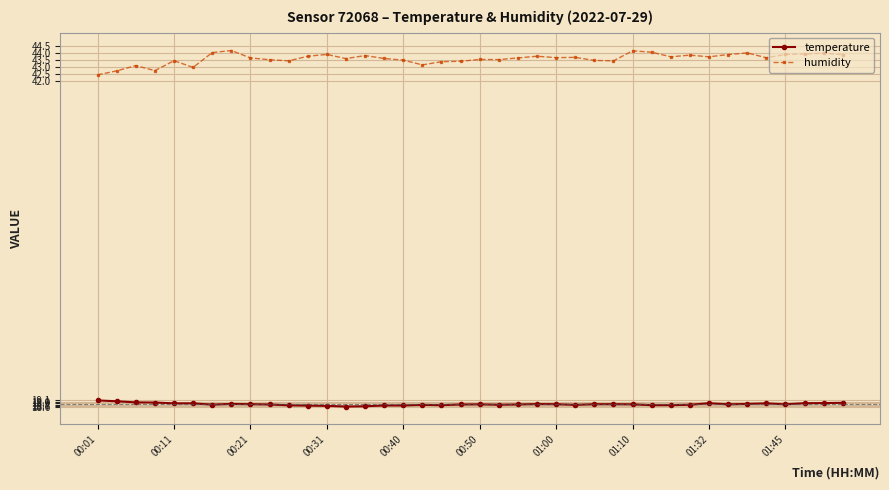

How many series are shown in this chart?

2